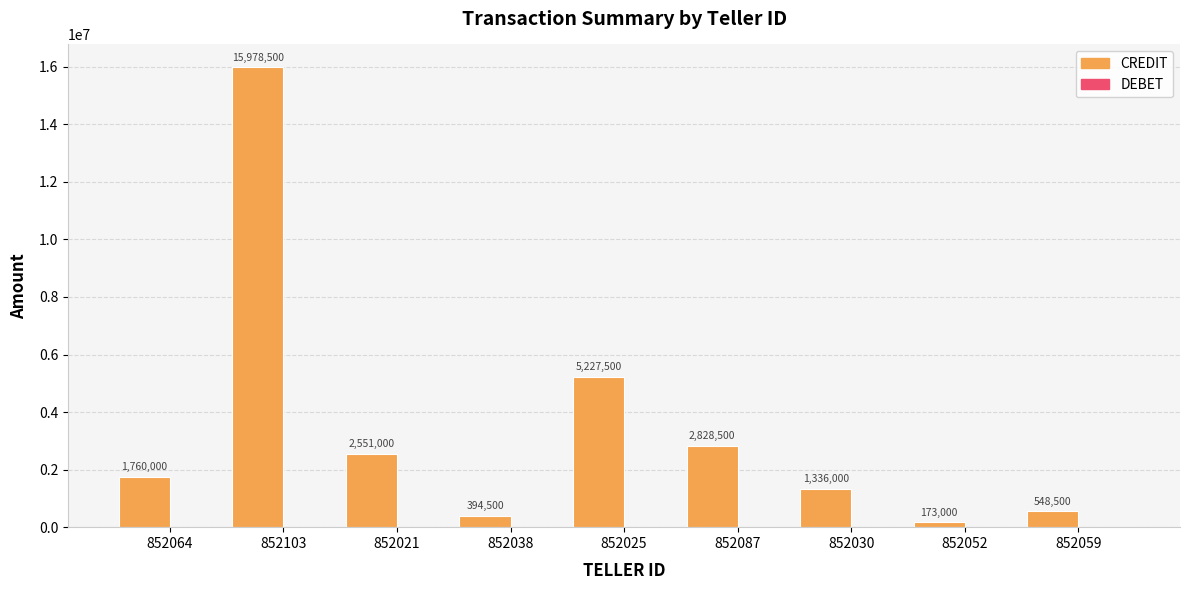

How many bars are there in total?

9